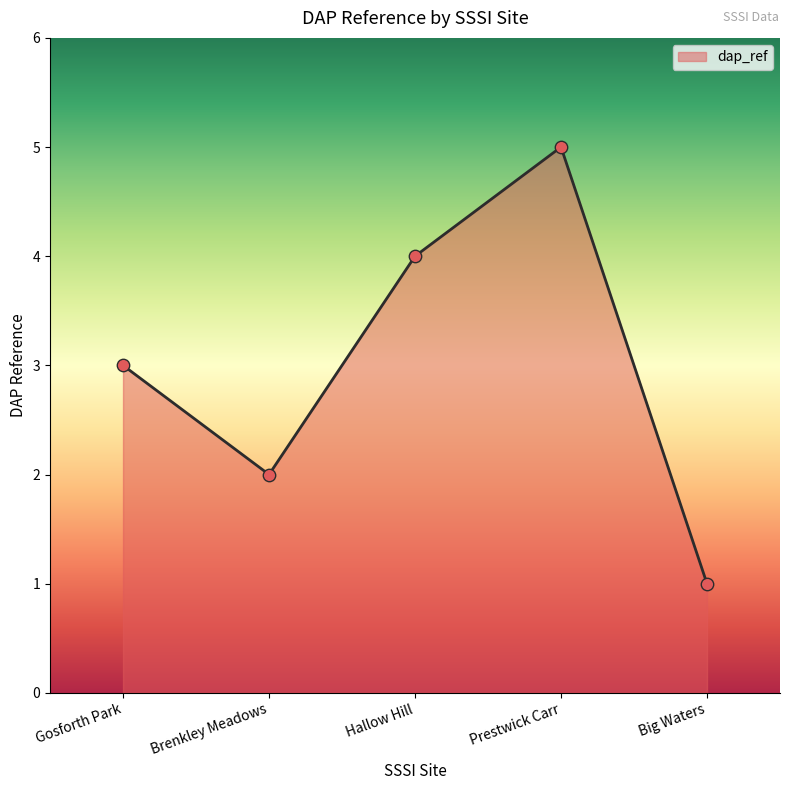

What is the change in value from Prestwick Carr to Big Waters?

-4